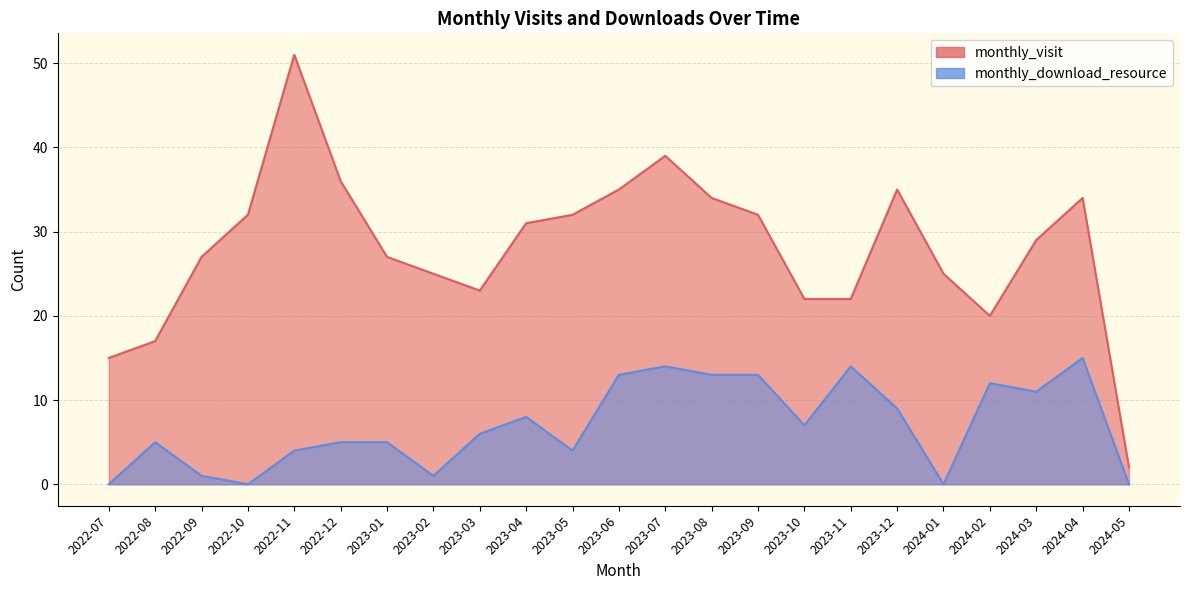

What is the total value across all series at 2024-02?

32